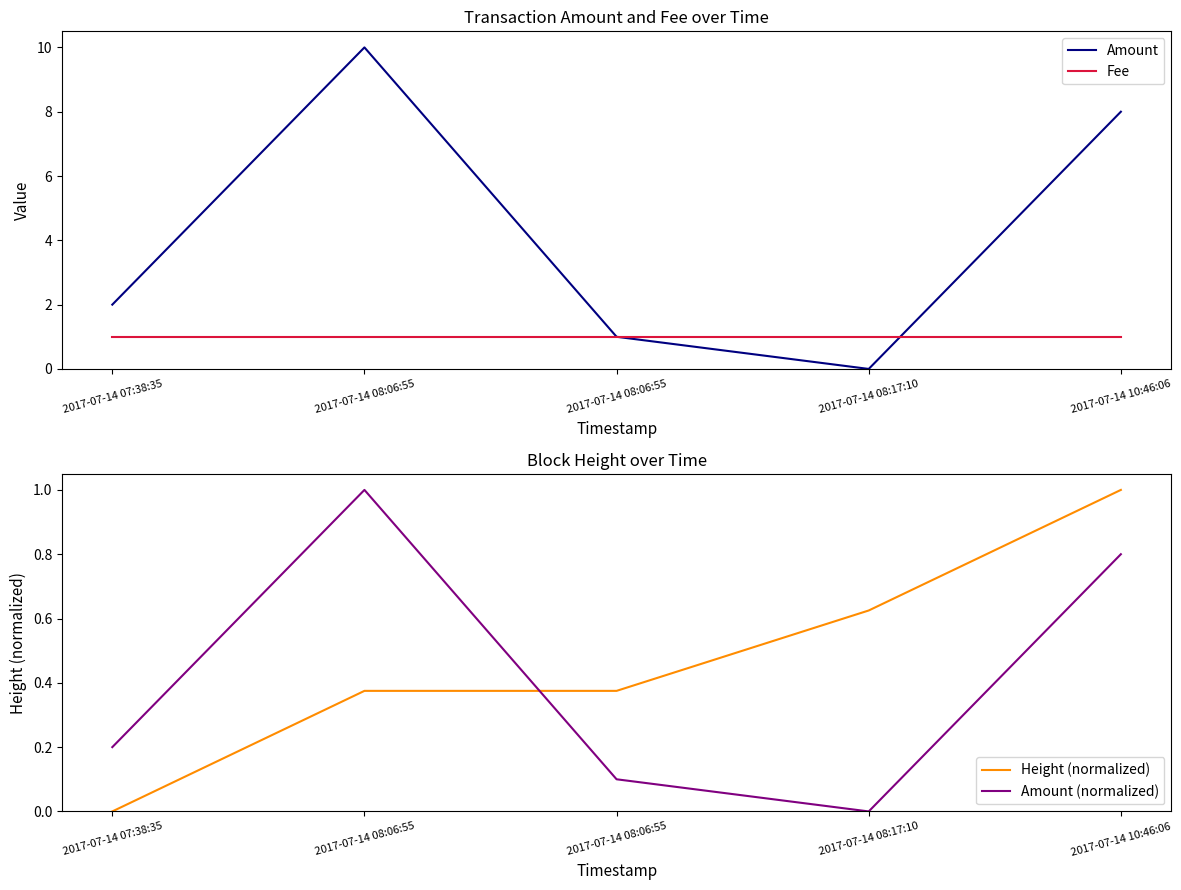

Which series has the largest range (max minus min)?

Amount